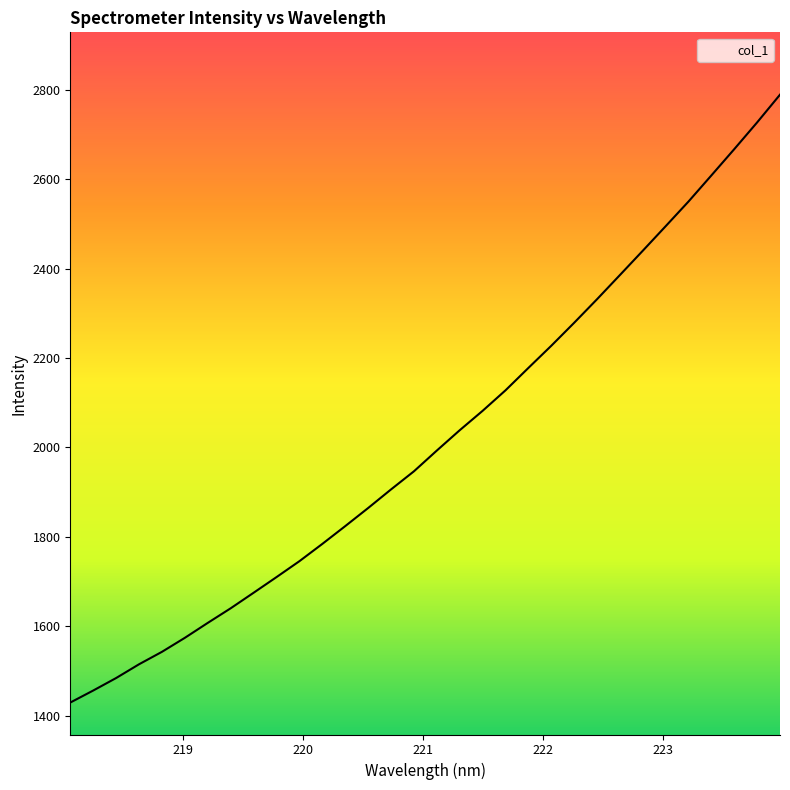

What is the difference between the maximum and minimum values?

1359.7